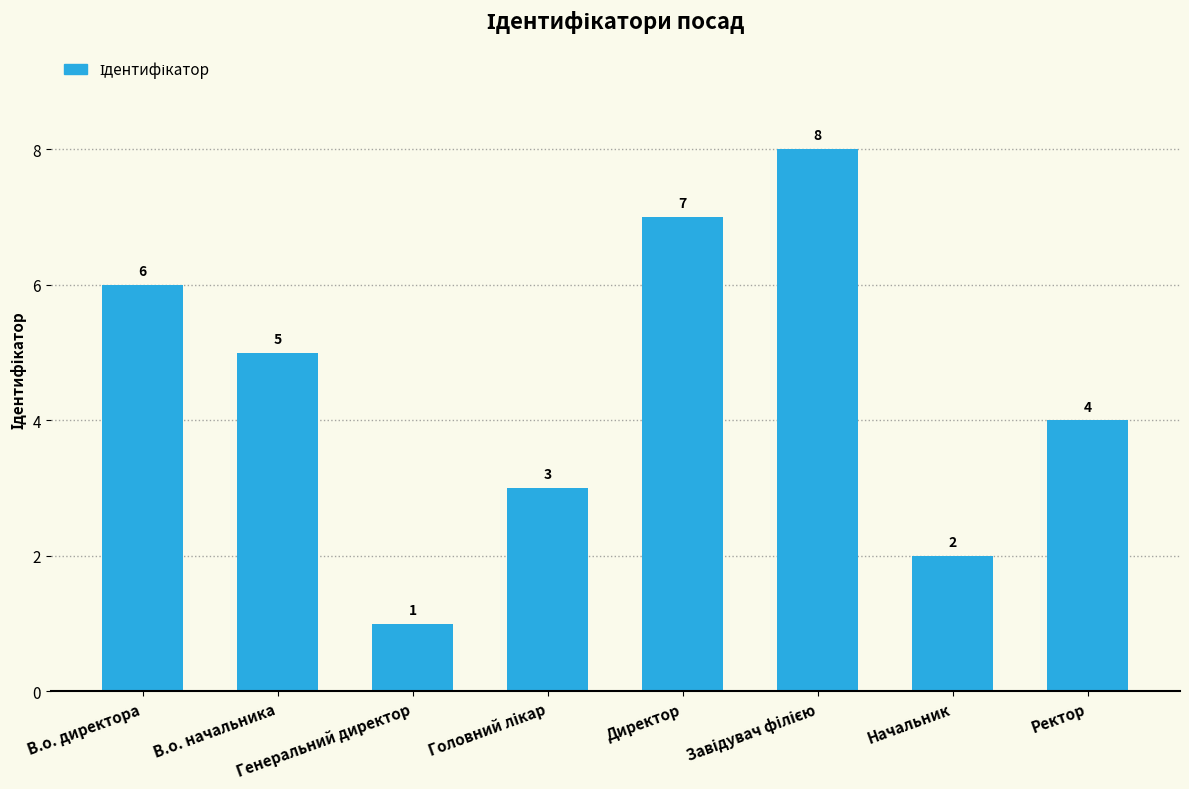

What is the greatest value displayed?

8